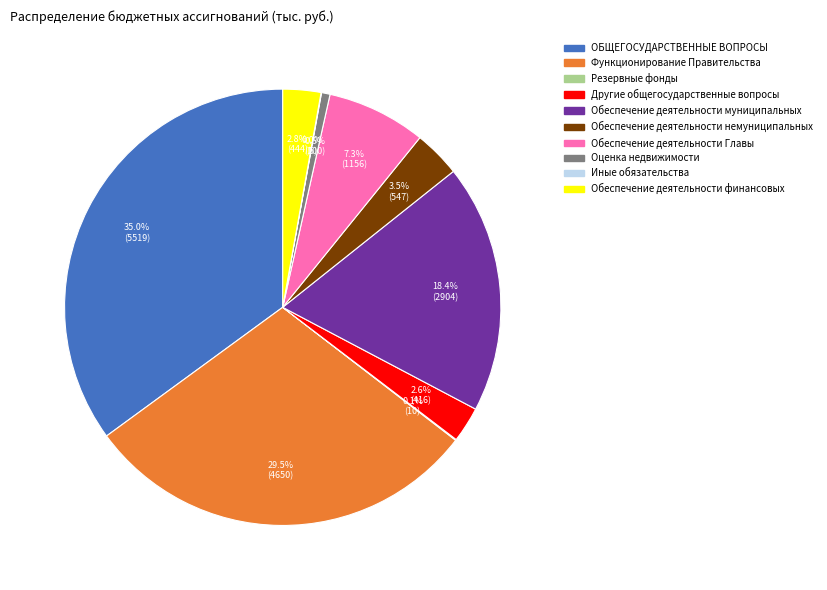

Is the sum of ОБЩЕГОСУДАРСТВЕННЫЕ ВОПРОСЫ and Другие общегосударственные вопросы greater than half?

No